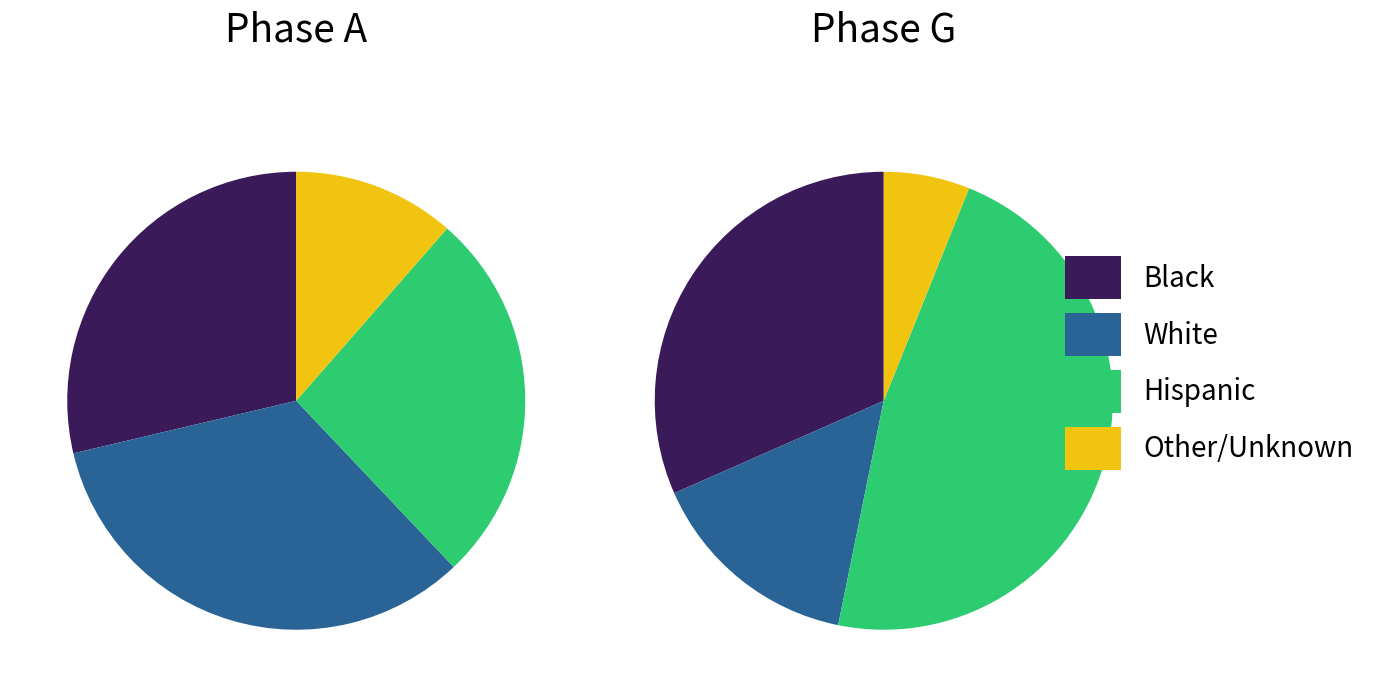

The Taxon 619 slice represents 11% of the pie. True or false?

False